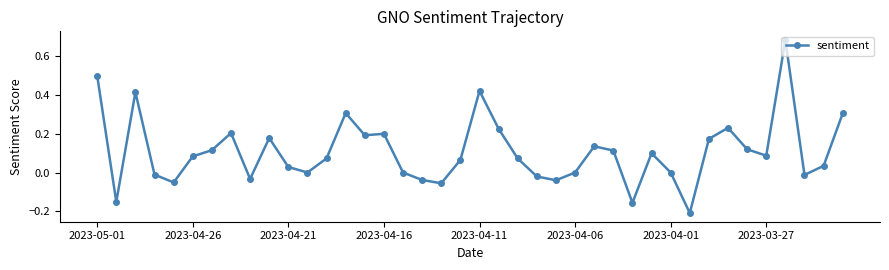

What is the difference between the maximum and minimum values?

0.9